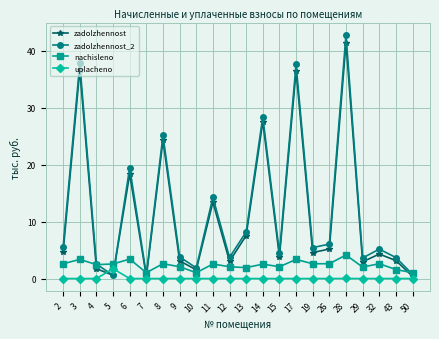

What is the lowest value of the nachisleno series?

1.0